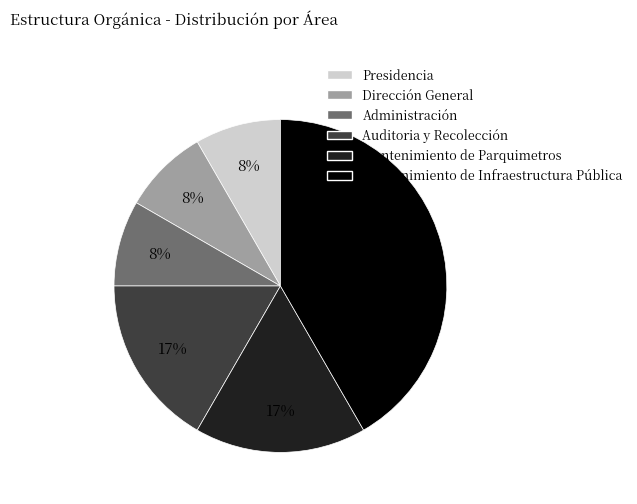

Is Mantenimiento de Parquimetros the majority of the pie?

No